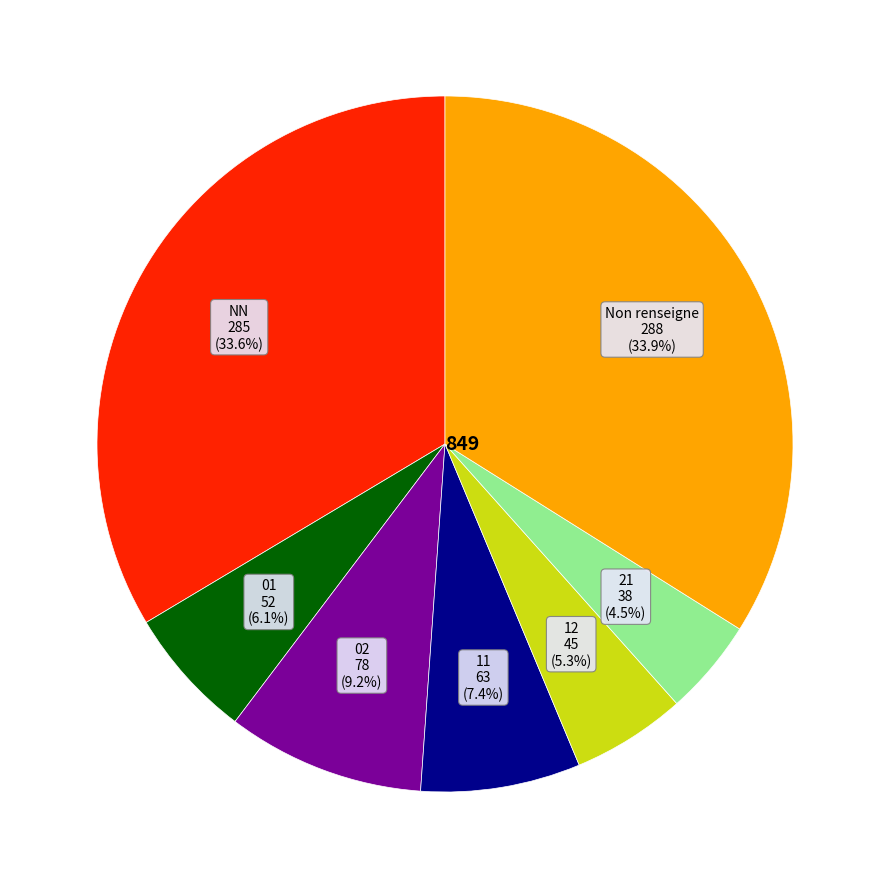

Is there any slice that represents more than half of the pie?

No